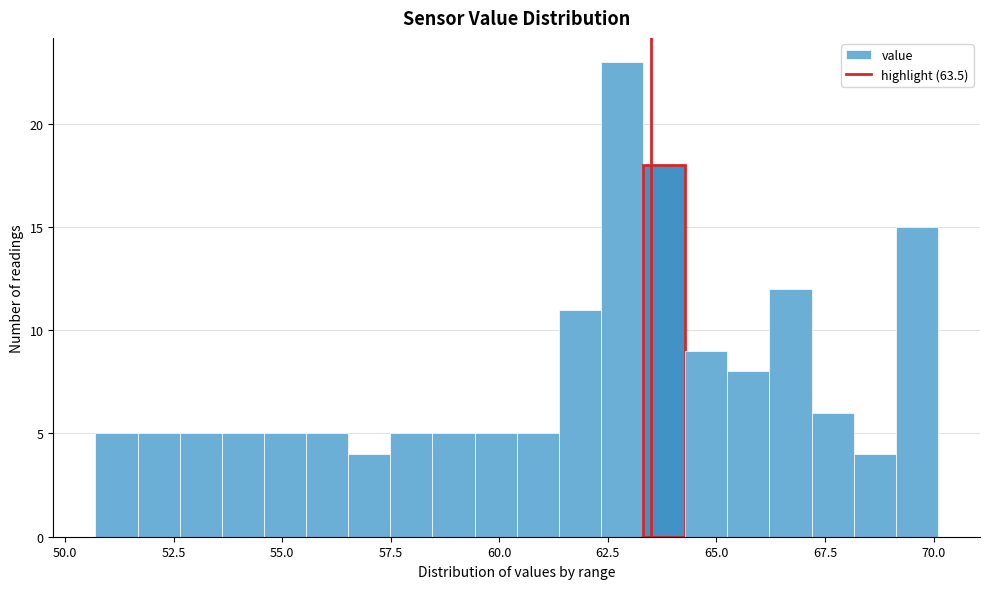

Around what value on the x-axis is the tallest bar? Give the approximate position of its centre, as read against the axis.

63.0